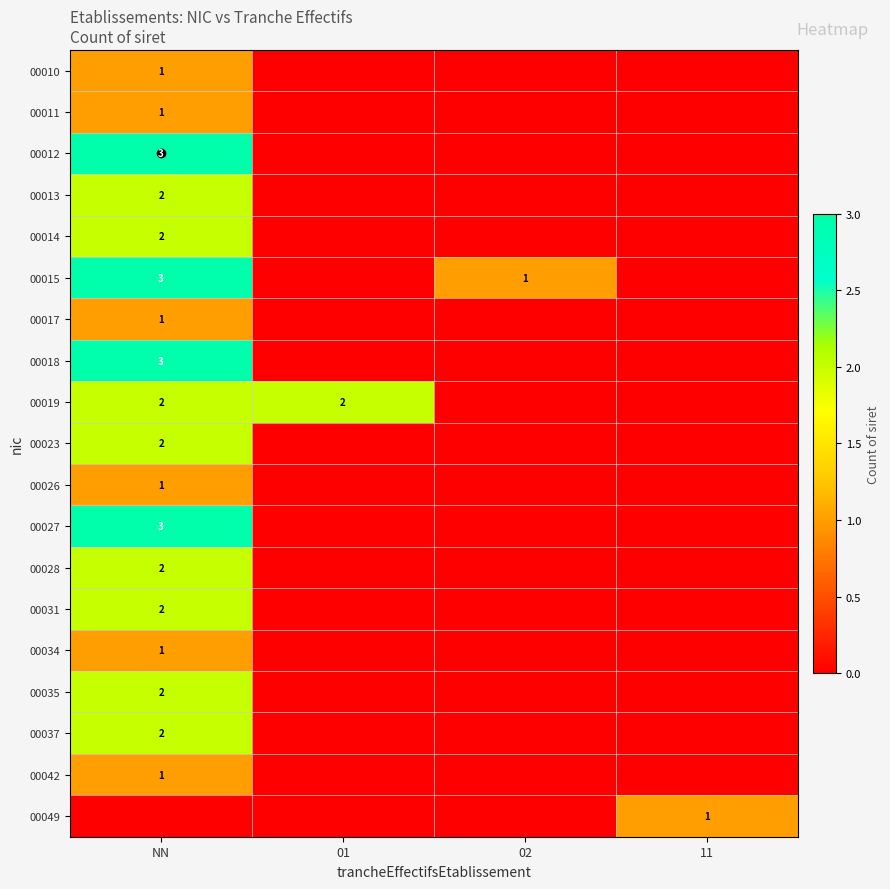

At which category is the sum across all series the highest?

NN